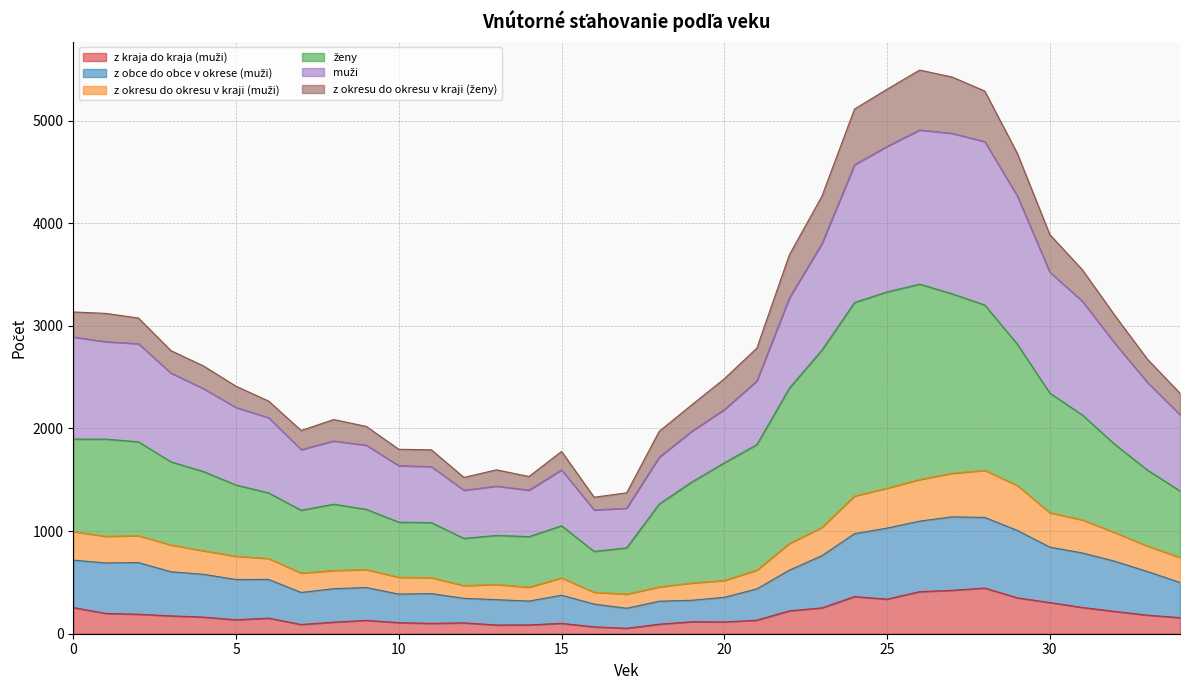

At which category does the chart reach its minimum across all series?

17